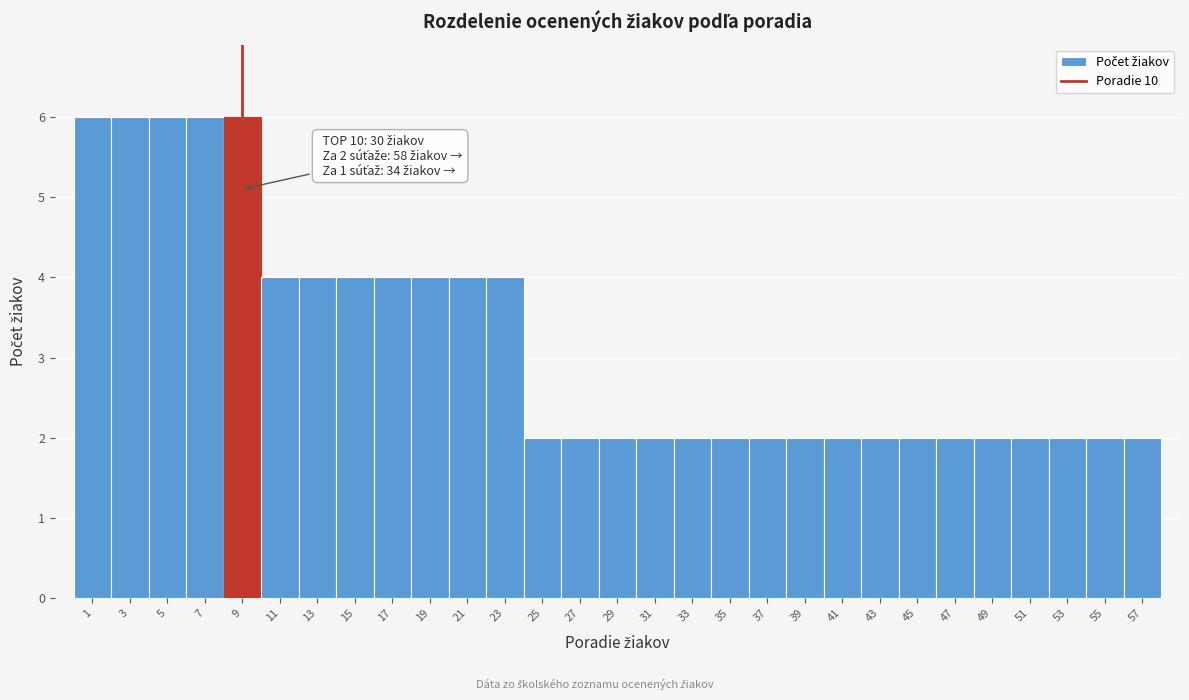

Reading right to left, list all the values displayed in this chart.

2	2	2	2	2	2	2	2	2	2	2	2	2	2	2	2	2	4	4	4	4	4	4	4	6	6	6	6	6